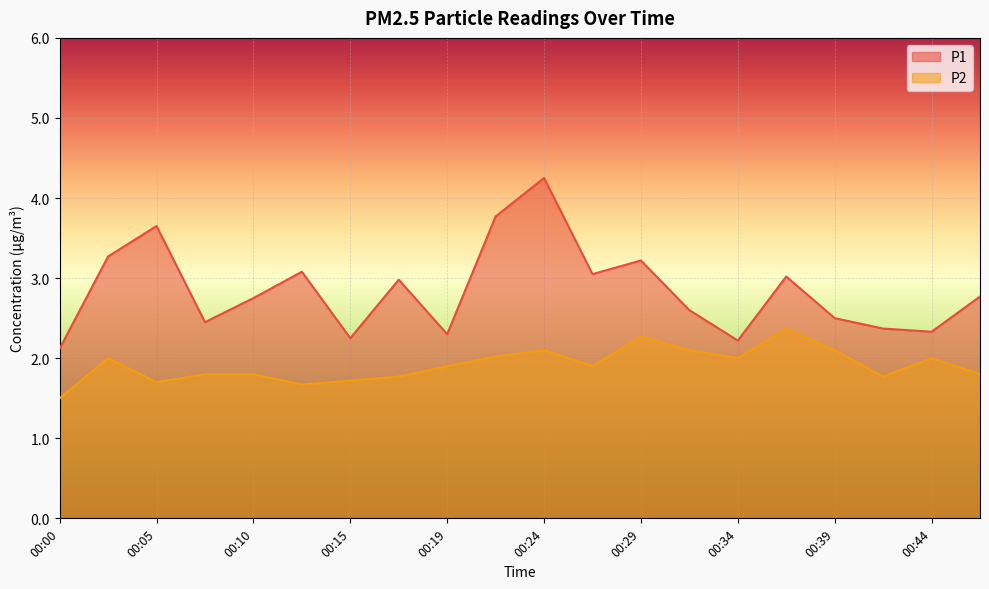

True or false: P2 has more than 1 points higher than both neighbors.

True